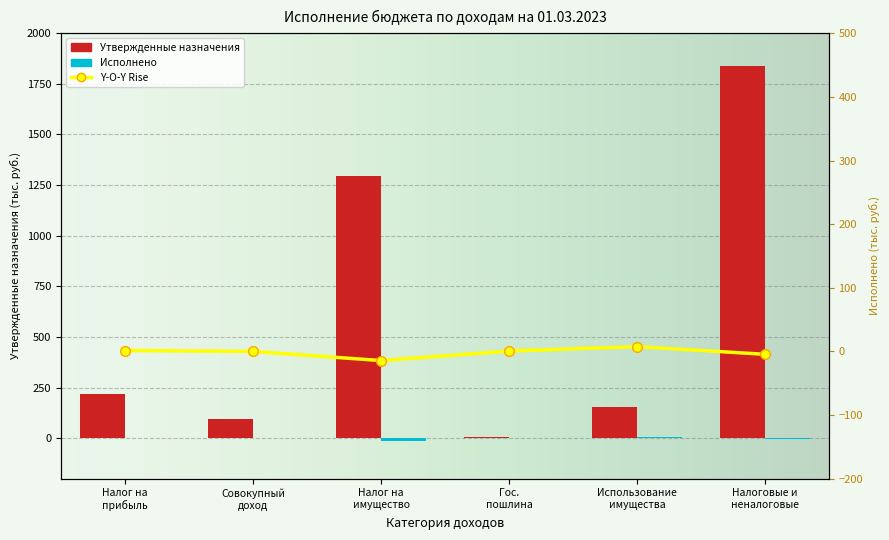

What is the minimum value for Исполнено?

-14.3